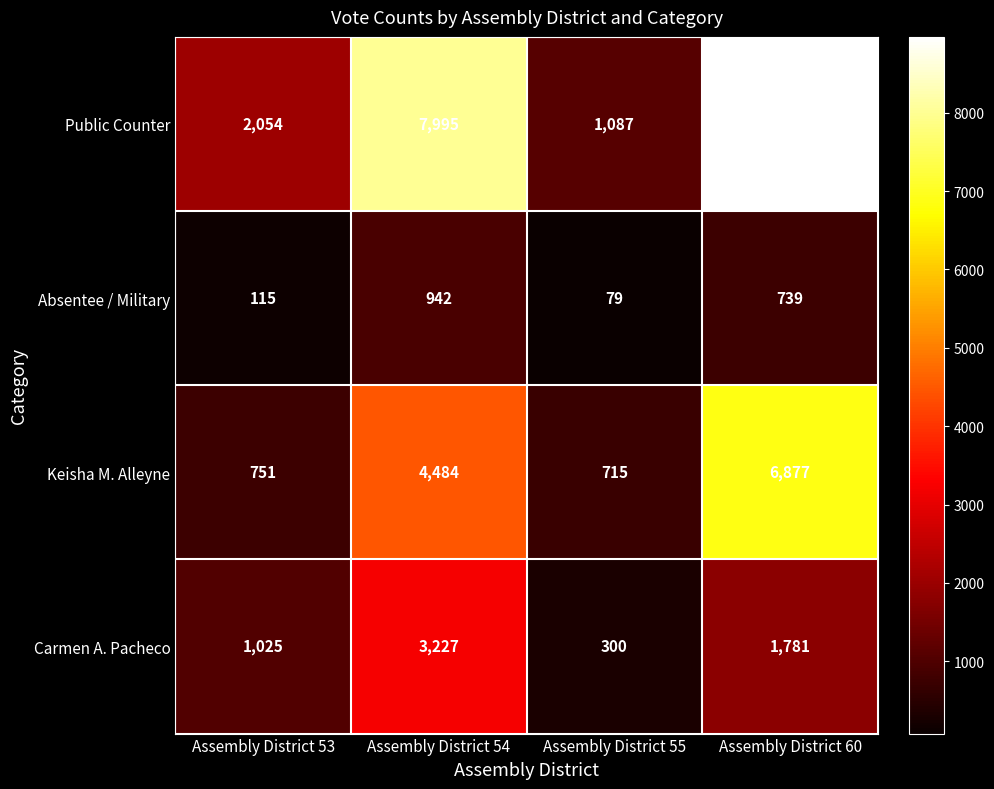

True or false: Public Counter has a value of 4194 at Assembly District 54.

False